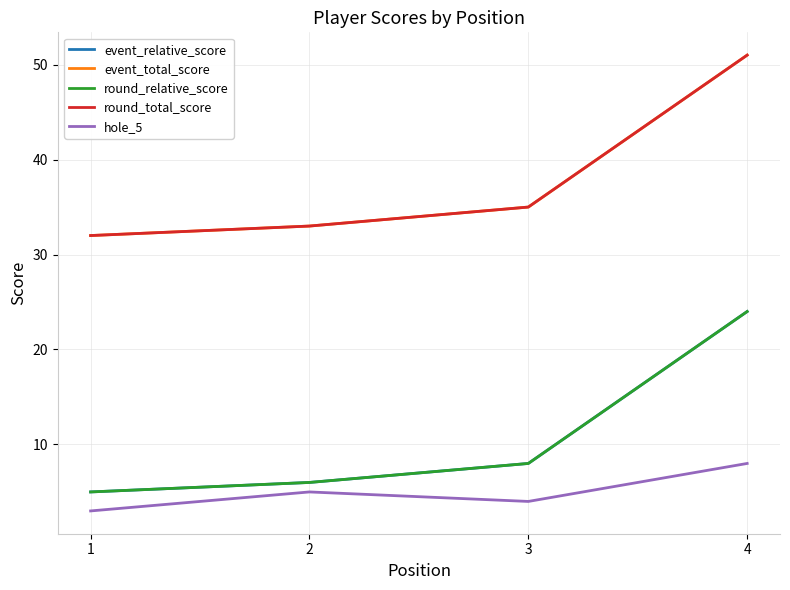

Rank the series by their maximum value, from lowest to highest.

hole_5, event_relative_score, round_relative_score, event_total_score, round_total_score